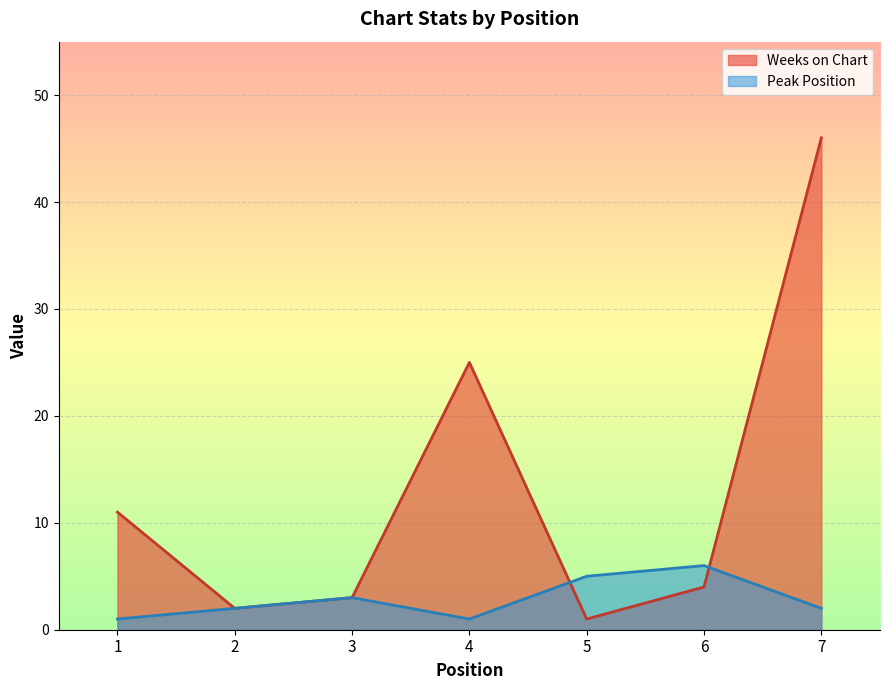

What is the average value of the Weeks on Chart series?

13